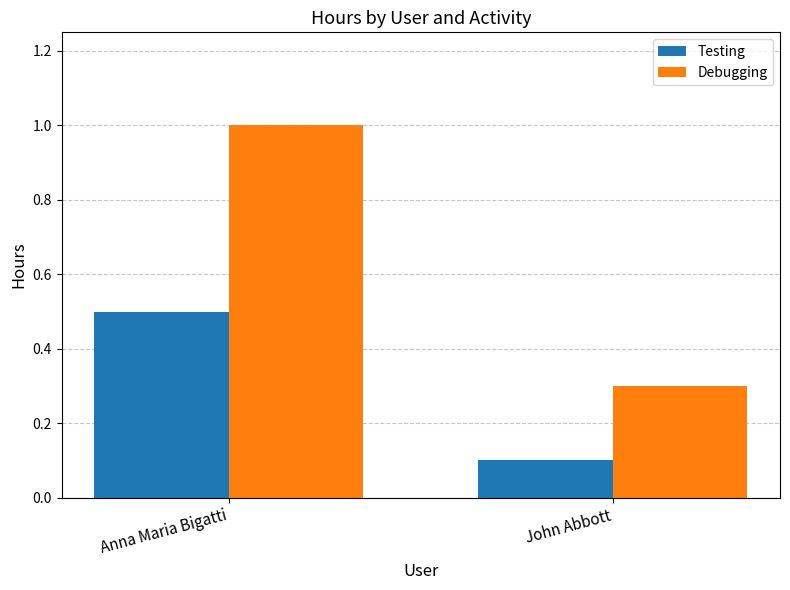

At how many categories does at least one series exceed 0?

2